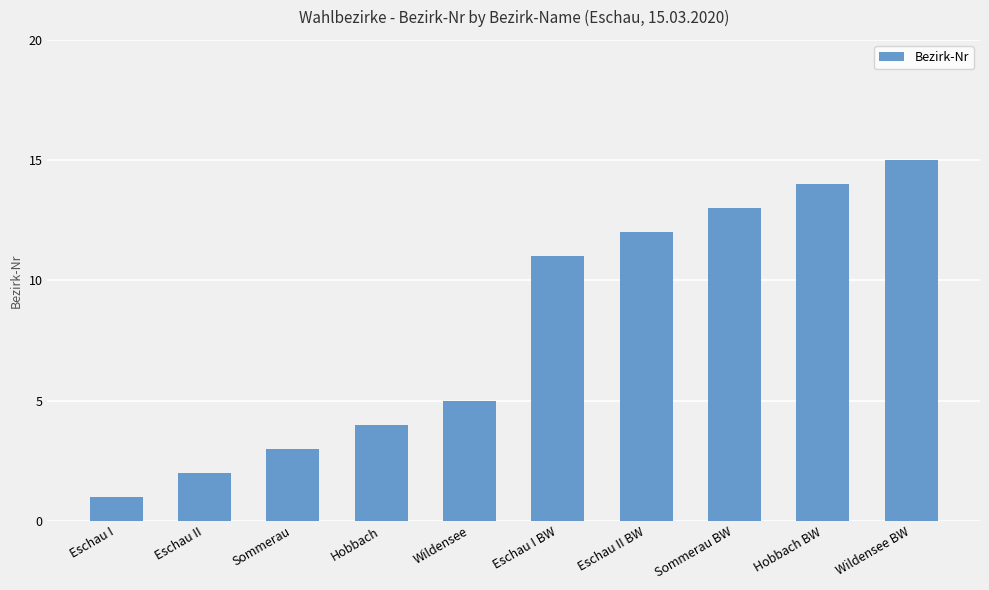

What is the average value?

8